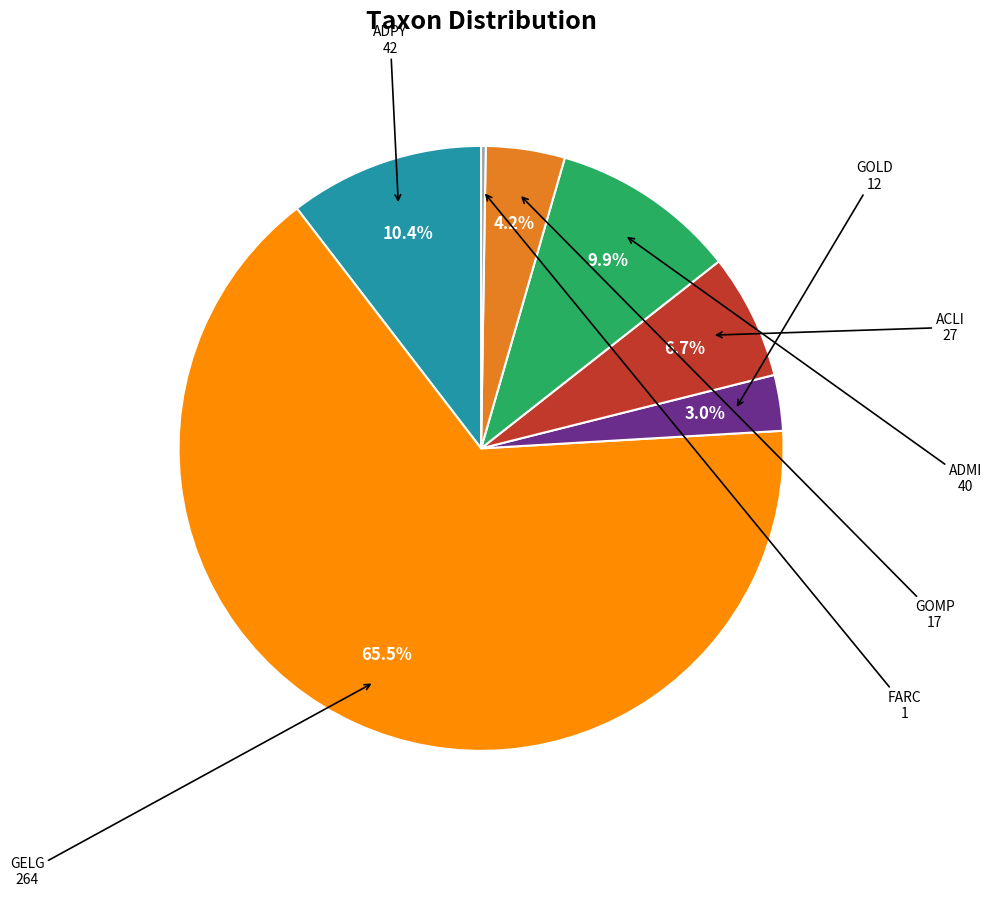

What is the total percentage of ADMI and ACLI?

16.6%